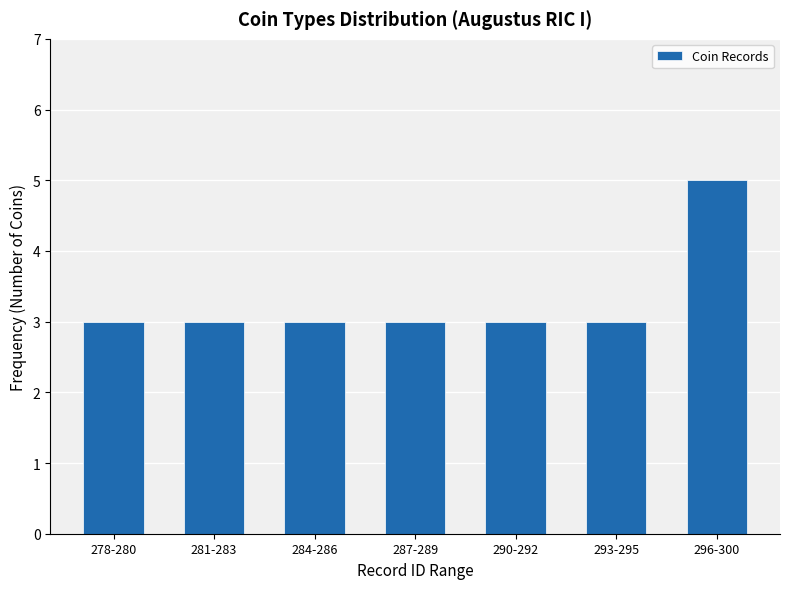

Reading left to right, what are all the values shown in this chart?

278-280=3	281-283=3	284-286=3	287-289=3	290-292=3	293-295=3	296-300=5